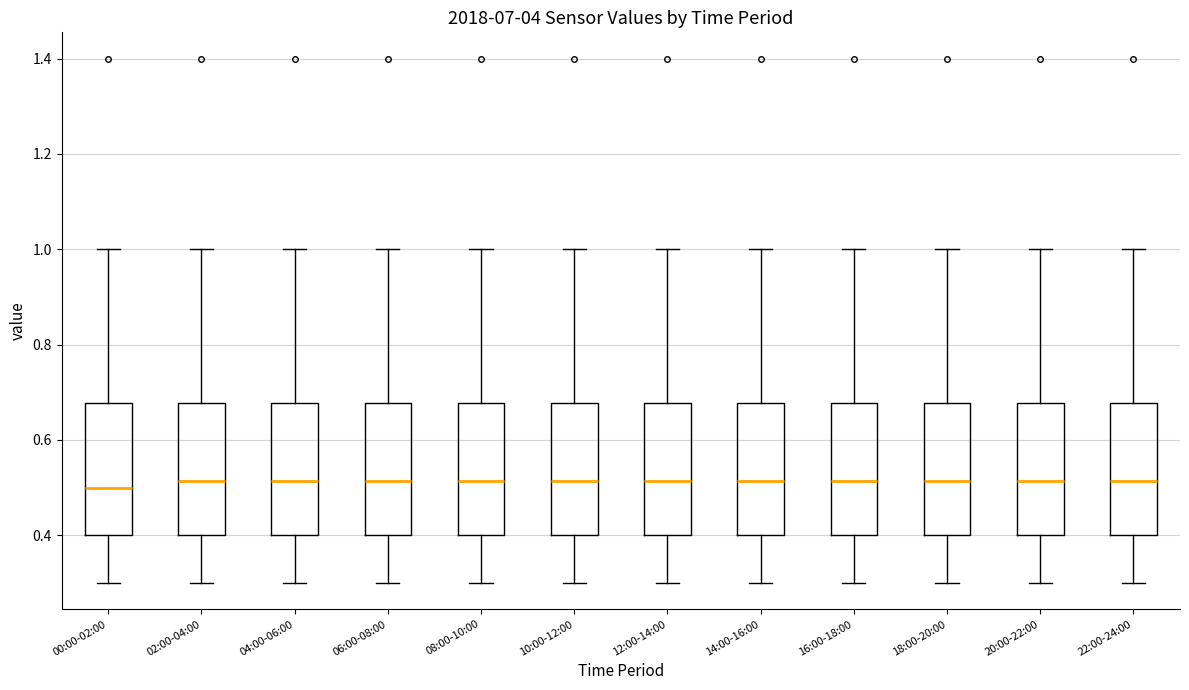

Reading left to right, read every box against the y-axis: the position of its median line, the range the box covers, and the ends of its whiskers. The values are not printed on the chart, so give them approximately, as read against the axis.

00:00-02:00: median 0.50, box 0.40 to 0.68, whiskers 0.30 to 1.00
02:00-04:00: median 0.52, box 0.40 to 0.68, whiskers 0.30 to 1.00
04:00-06:00: median 0.52, box 0.40 to 0.68, whiskers 0.30 to 1.00
06:00-08:00: median 0.52, box 0.40 to 0.68, whiskers 0.30 to 1.00
08:00-10:00: median 0.52, box 0.40 to 0.68, whiskers 0.30 to 1.00
10:00-12:00: median 0.52, box 0.40 to 0.68, whiskers 0.30 to 1.00
12:00-14:00: median 0.52, box 0.40 to 0.68, whiskers 0.30 to 1.00
14:00-16:00: median 0.52, box 0.40 to 0.68, whiskers 0.30 to 1.00
16:00-18:00: median 0.52, box 0.40 to 0.68, whiskers 0.30 to 1.00
18:00-20:00: median 0.52, box 0.40 to 0.68, whiskers 0.30 to 1.00
20:00-22:00: median 0.52, box 0.40 to 0.68, whiskers 0.30 to 1.00
22:00-24:00: median 0.52, box 0.40 to 0.68, whiskers 0.30 to 1.00